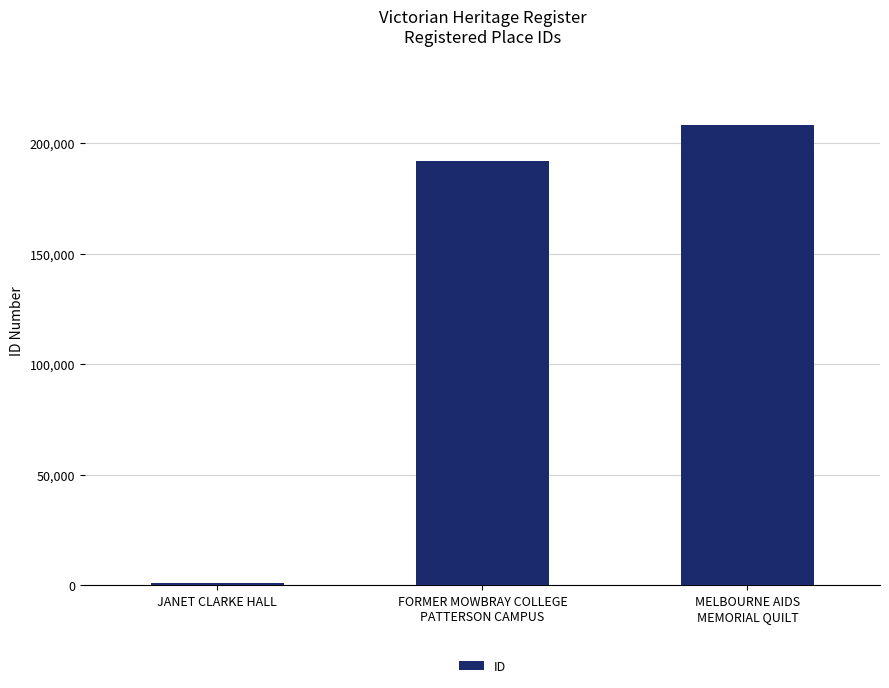

Is it true that the value at MELBOURNE AIDS
MEMORIAL QUILT is 134144?

False